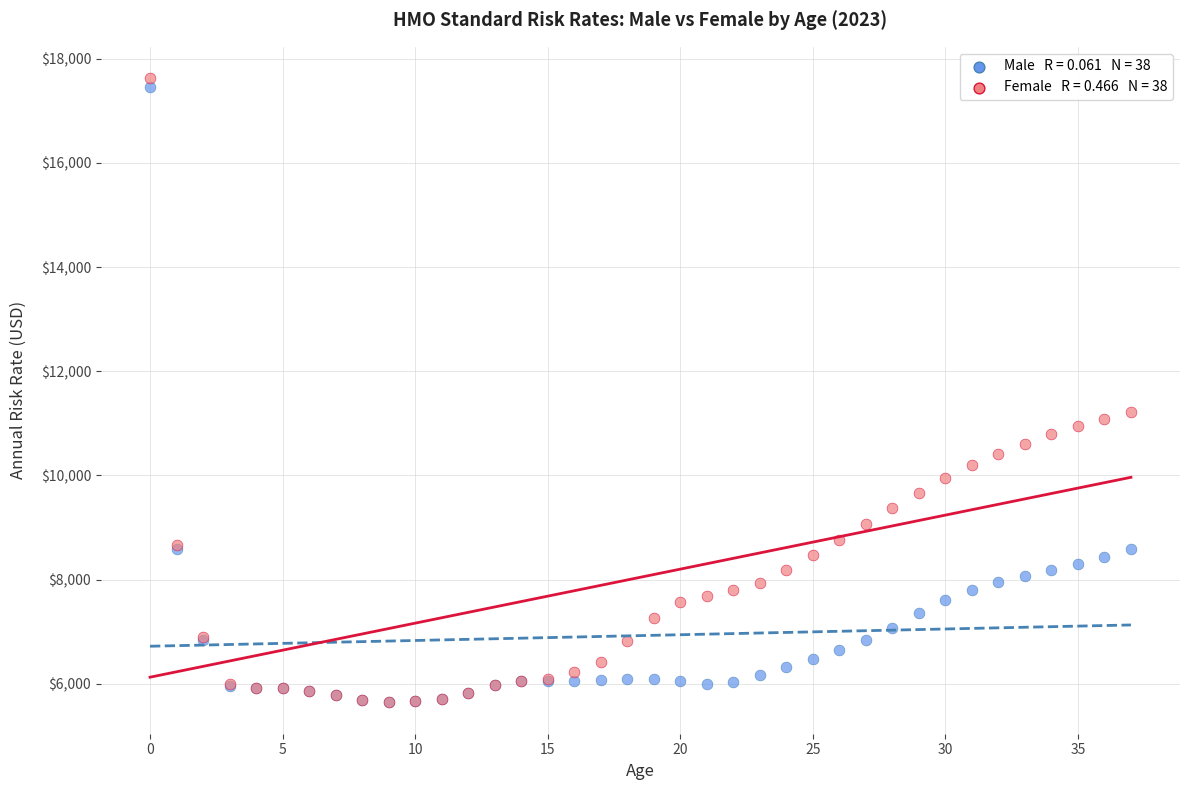

Across all series, what Y value is closest to 11634?

11218.4